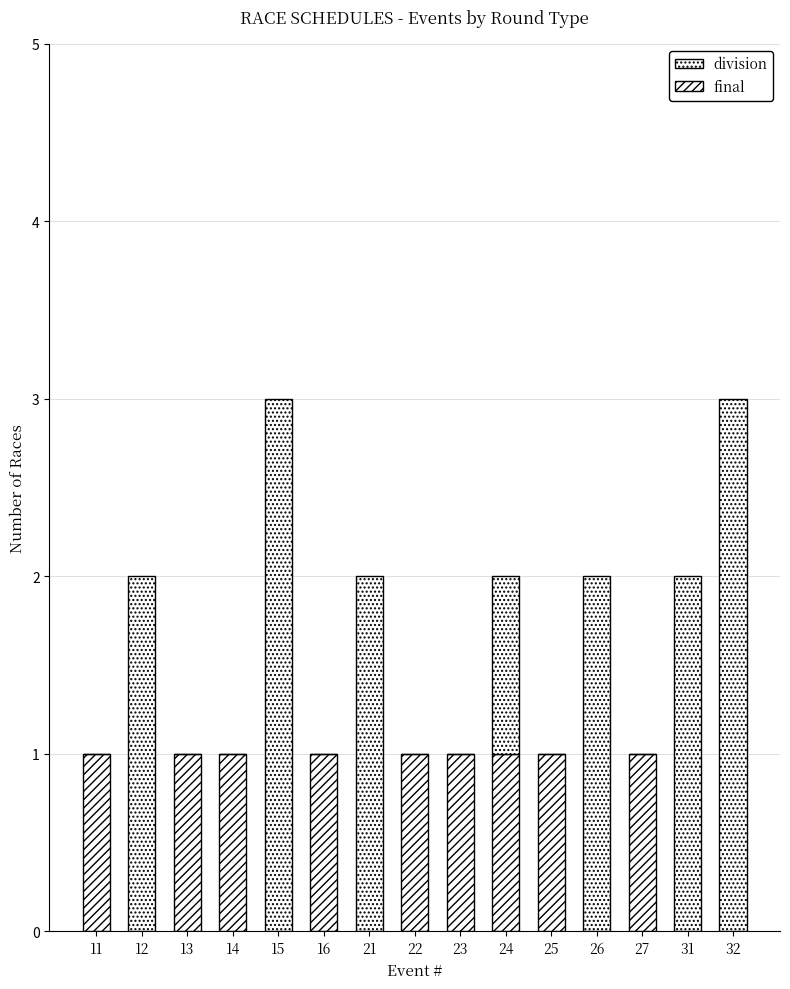

How many series are shown in this chart?

2